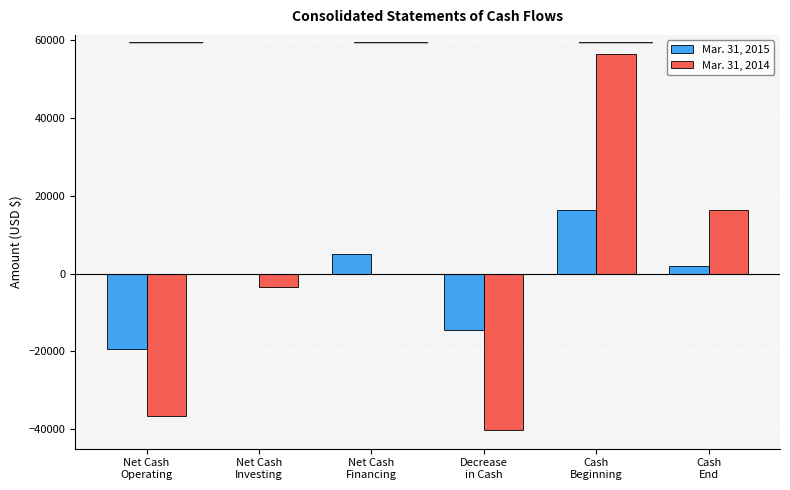

What is the sum of all Mar. 31, 2014 values?

-7435